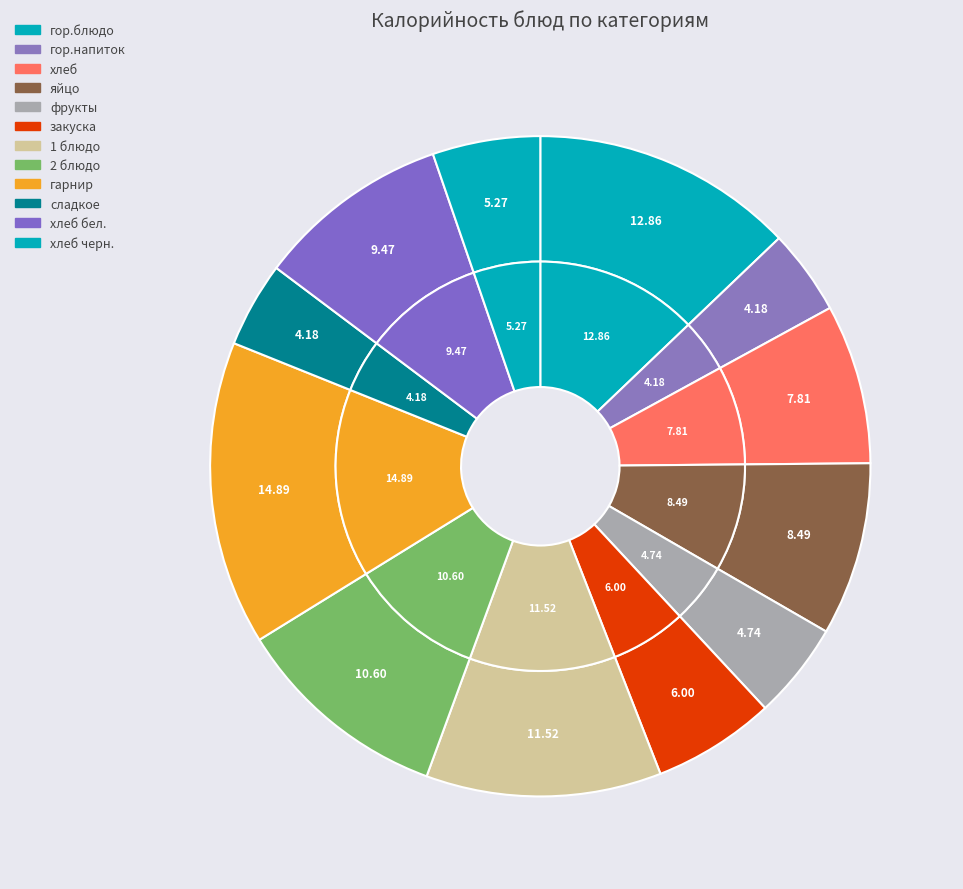

What percentage do гор.блюдо and хлеб together represent?

20.7%